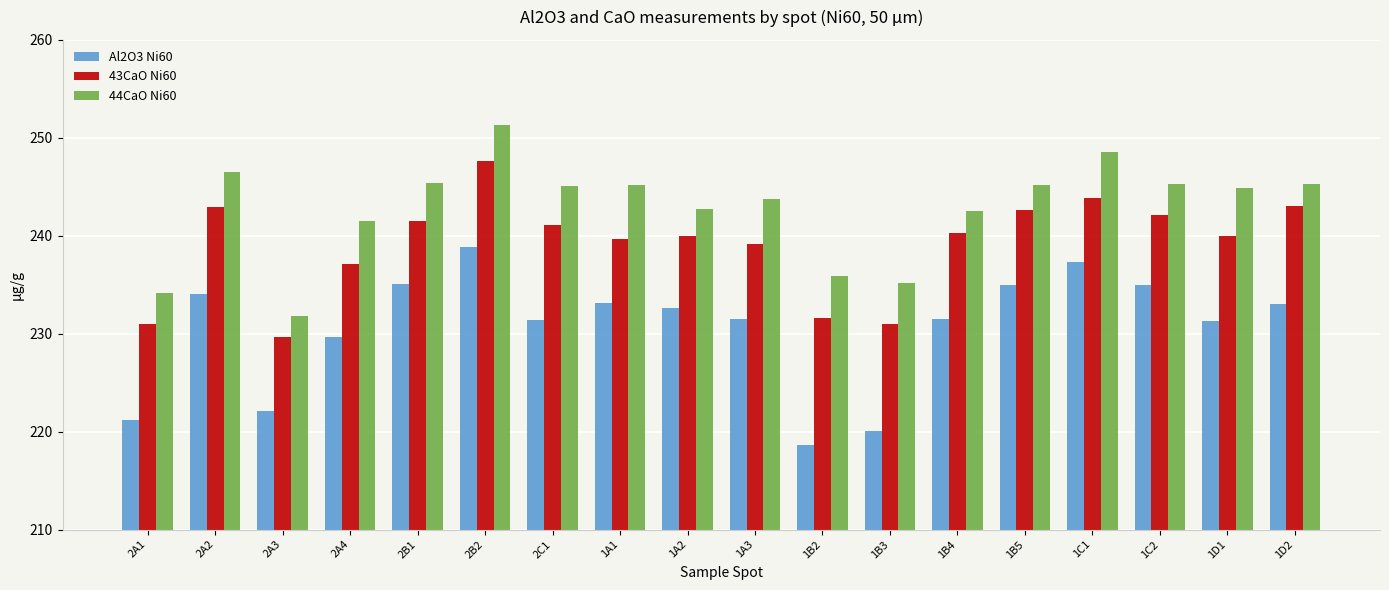

How many categories are shown in the chart?

18